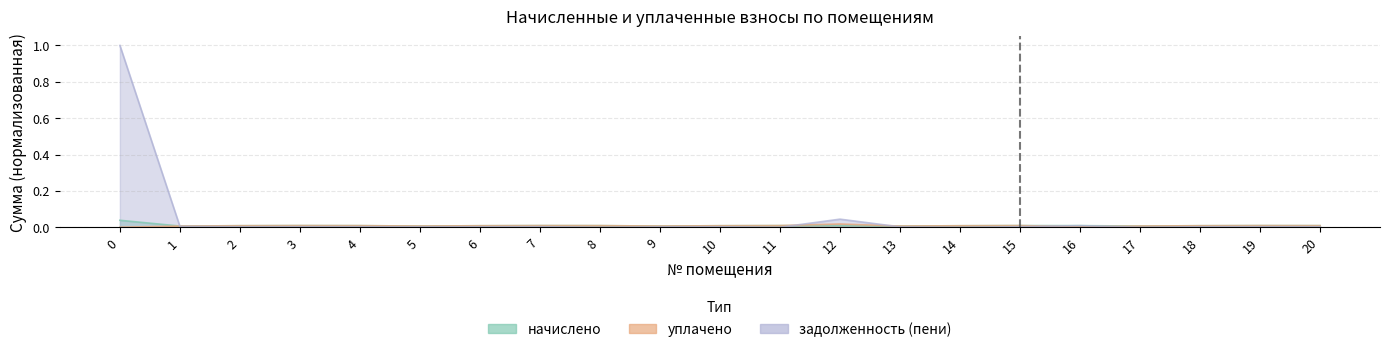

What are all the series names shown in the legend?

задолженность, начислено, уплачено